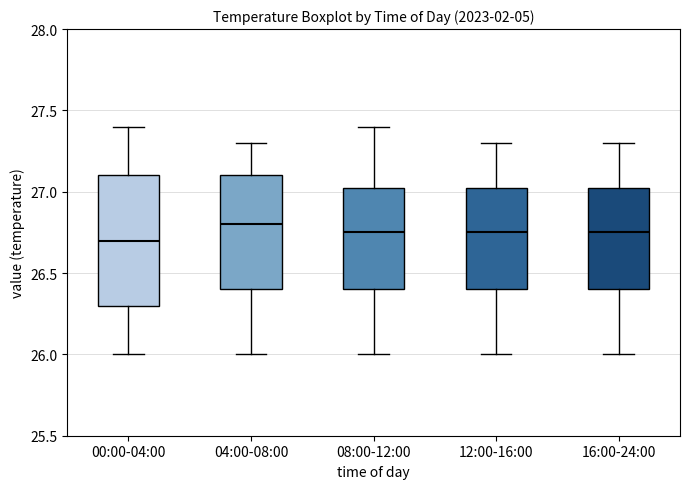

Reading left to right, read every box against the y-axis: the position of its median line, the range the box covers, and the ends of its whiskers. The values are not printed on the chart, so give them approximately, as read against the axis.

00:00-04:00: median 26.70, box 26.30 to 27.10, whiskers 26.00 to 27.40
04:00-08:00: median 26.80, box 26.40 to 27.10, whiskers 26.00 to 27.30
08:00-12:00: median 26.75, box 26.40 to 27.05, whiskers 26.00 to 27.40
12:00-16:00: median 26.75, box 26.40 to 27.05, whiskers 26.00 to 27.30
16:00-24:00: median 26.75, box 26.40 to 27.05, whiskers 26.00 to 27.30